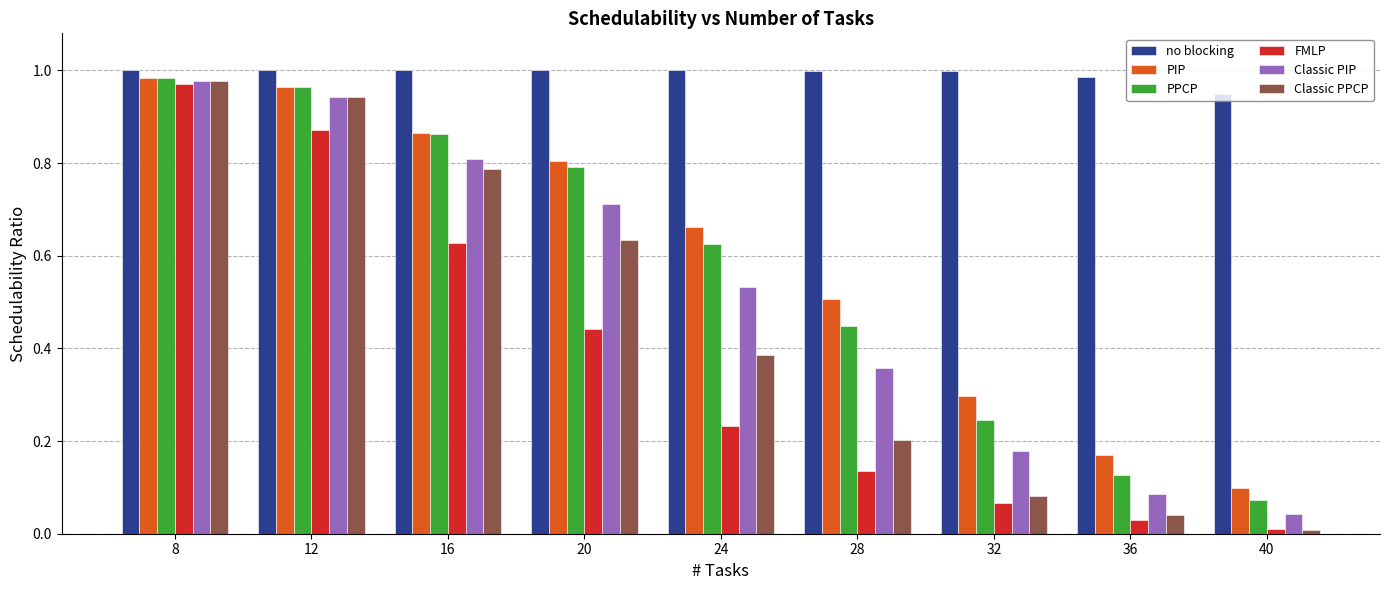

Is the value of no blocking at 32 greater than the value of Classic PIP at 32?

Yes